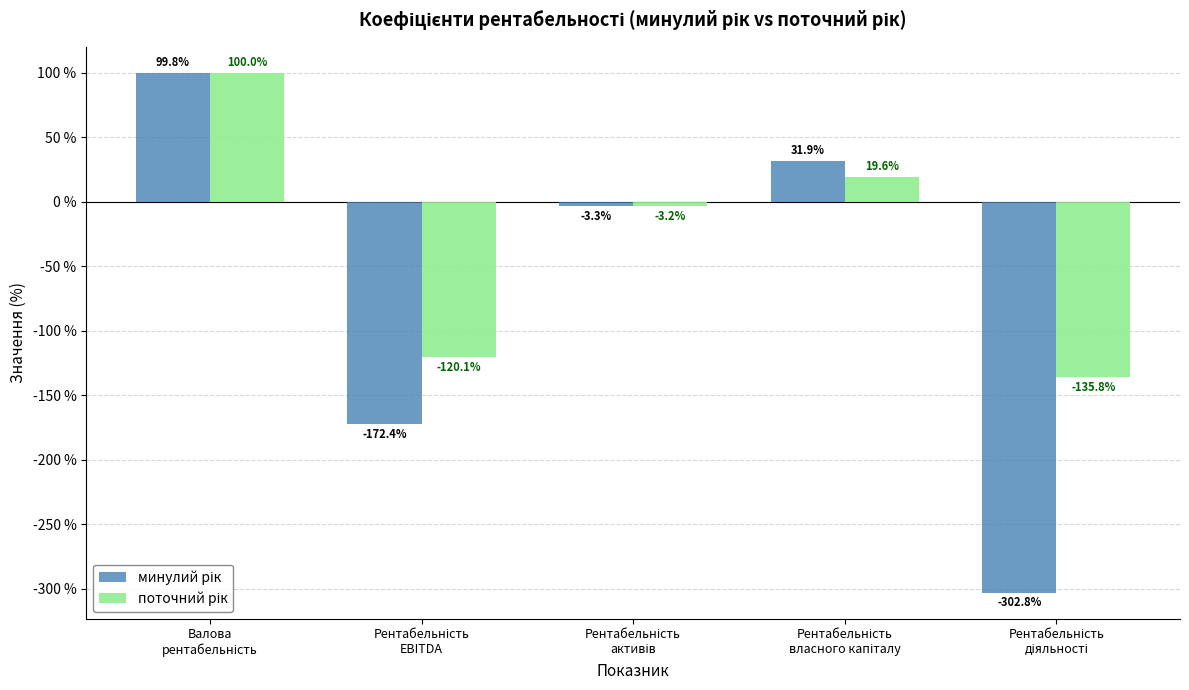

How many groups of bars are there?

5